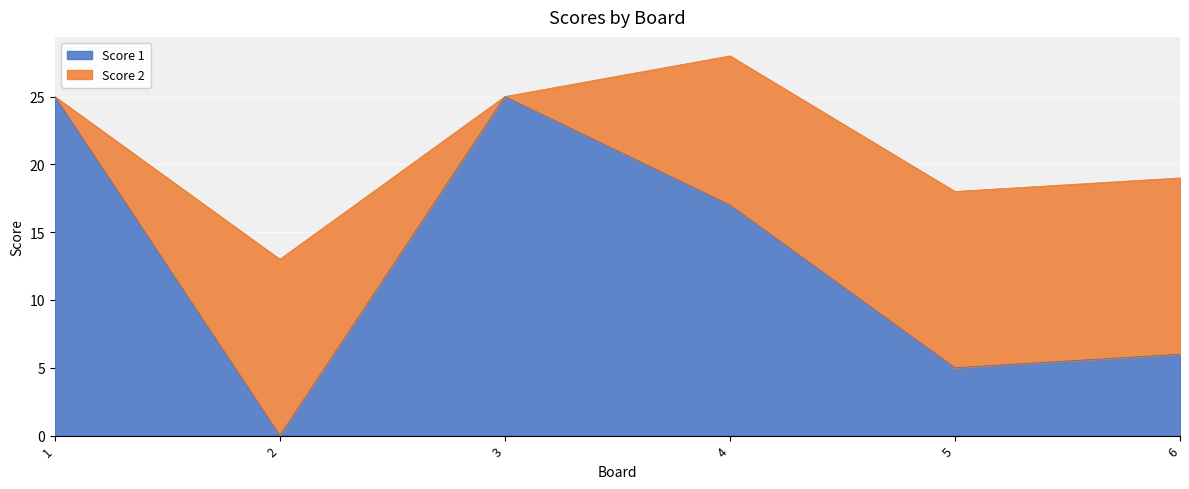

How many data points are less than 17?

3